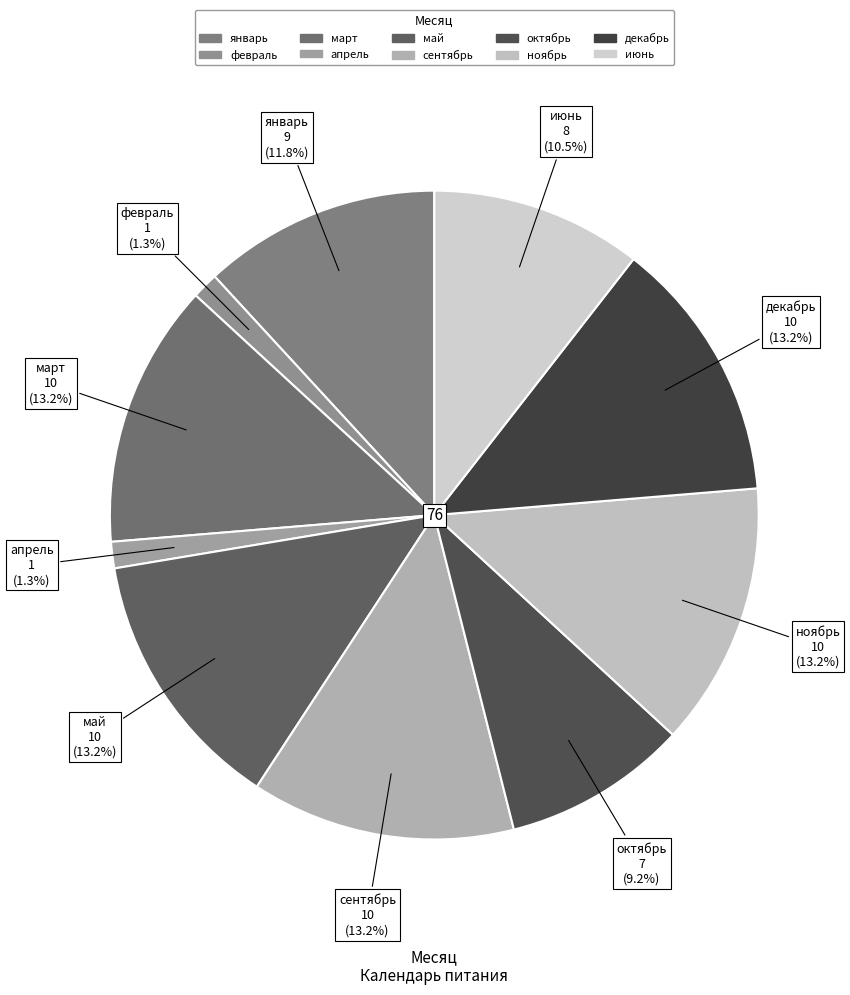

The октябрь slice represents 21% of the pie. True or false?

False